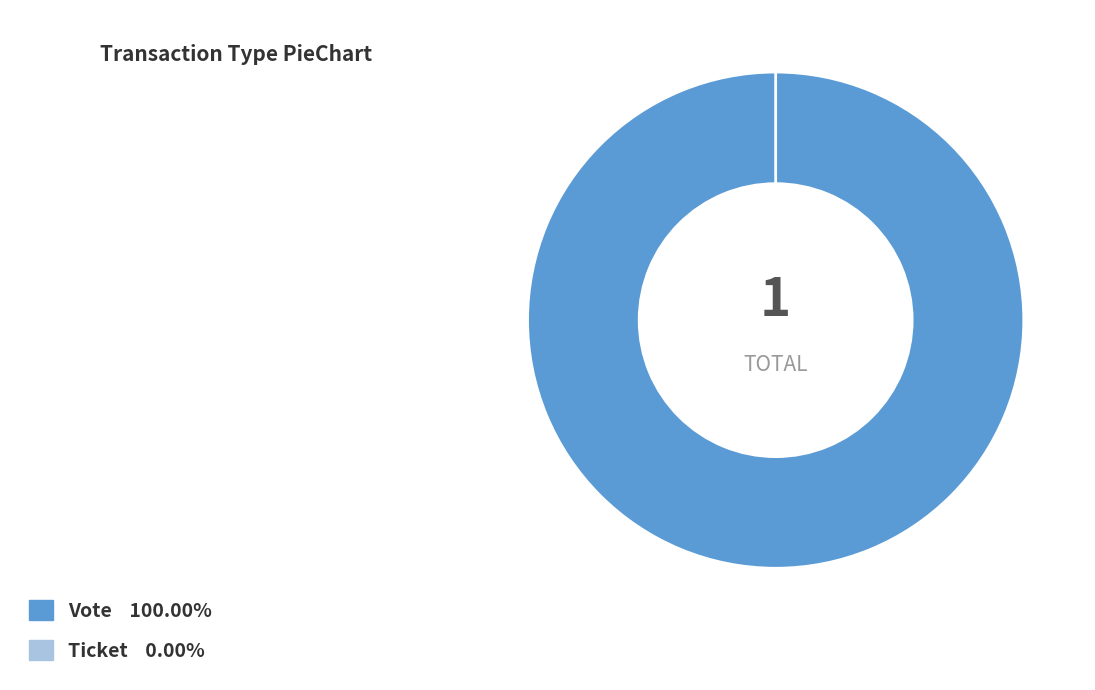

To the nearest percent, what is the difference between the largest and smallest slice percentages?

100%